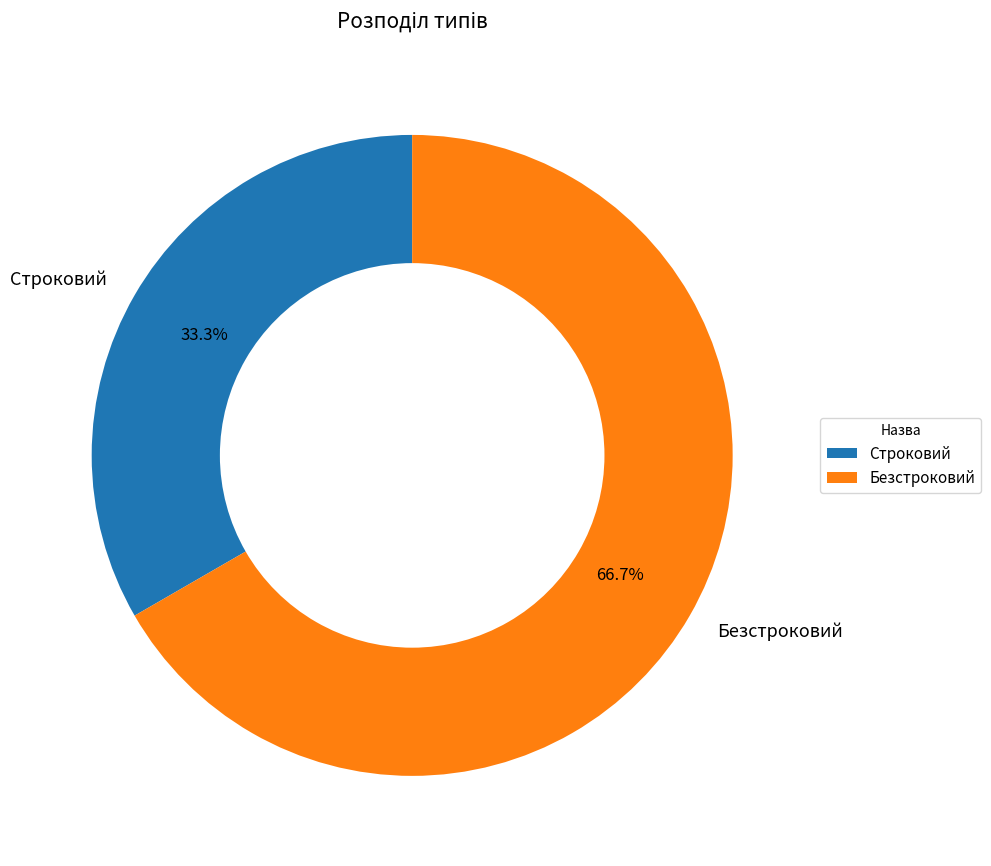

Which slice represents more than half of the pie?

Безстроковий